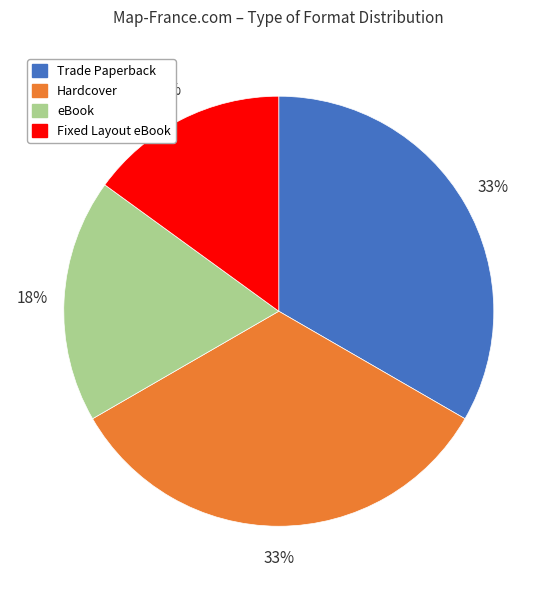

Which slice is the smallest?

Fixed Layout eBook